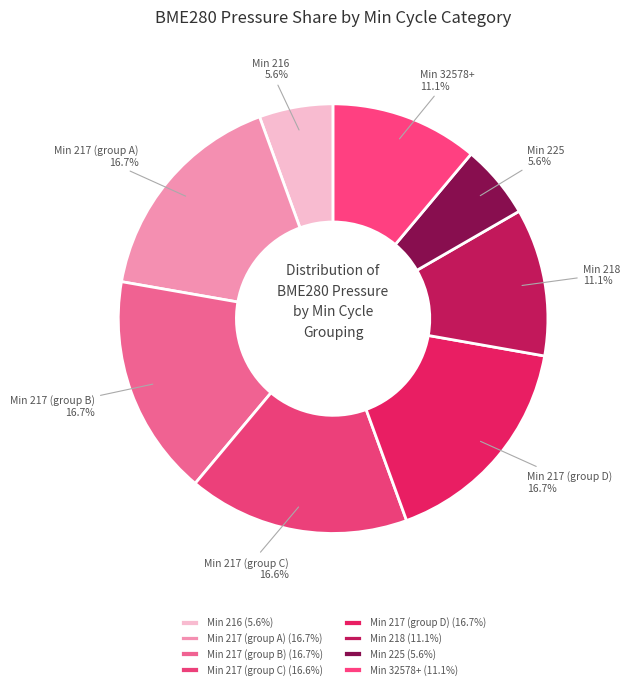

Combined, what portion of the pie is Min 217 (group B) and Min 217 (group C)?

33.3%